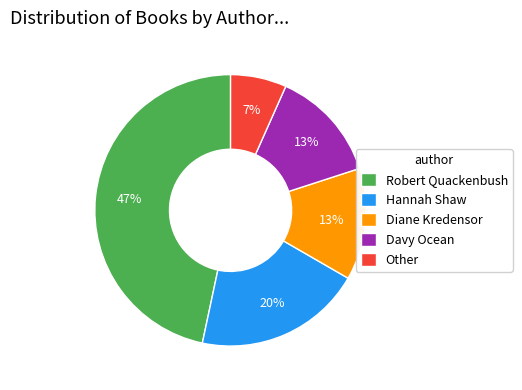

How many segments does this pie chart have?

5